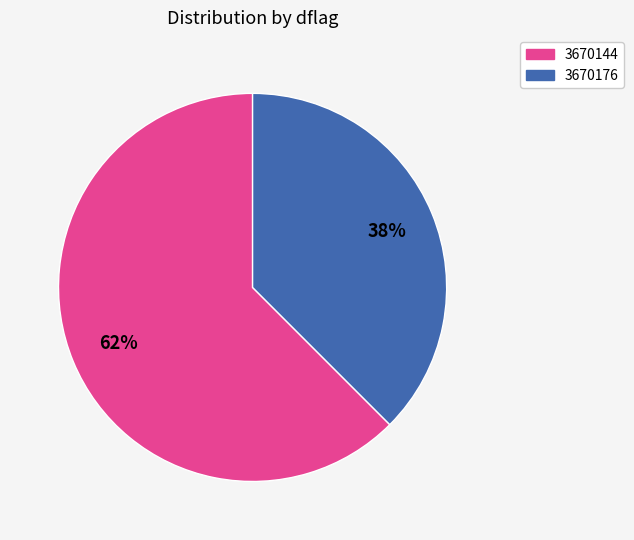

Is there any slice that represents more than half of the pie?

Yes